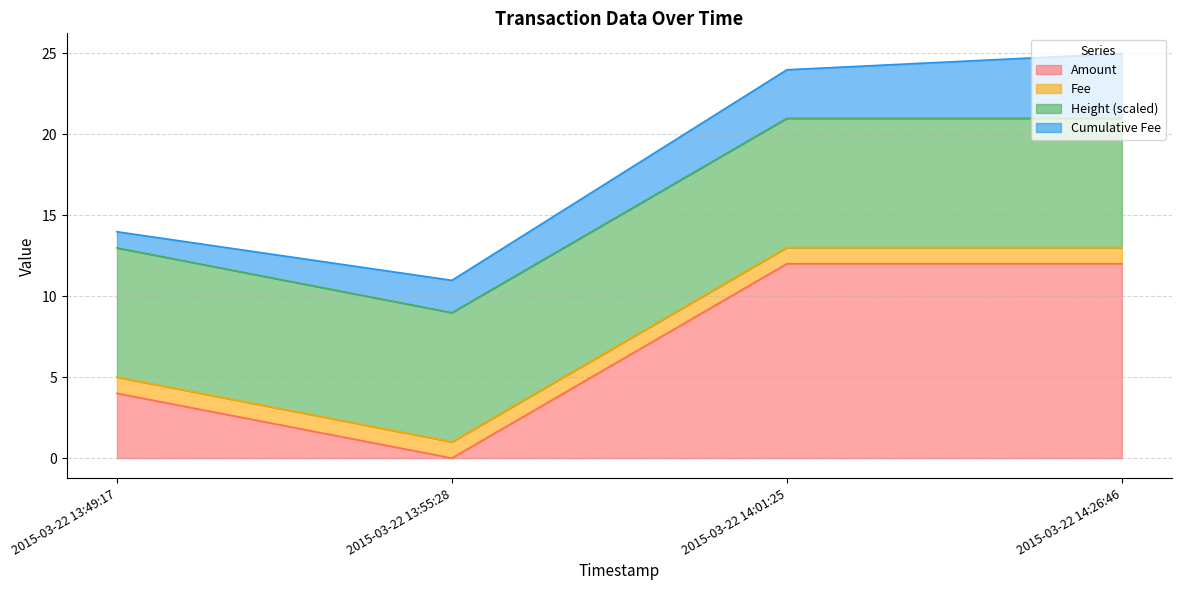

What position from the left is 2015-03-22 14:26:46?

4